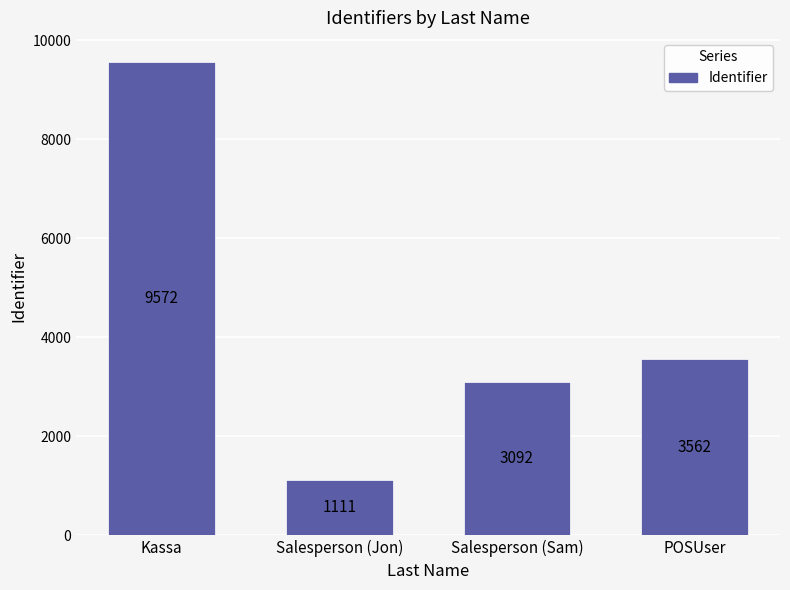

List the labels in order of value, smallest first.

Salesperson (Jon), Salesperson (Sam), POSUser, Kassa